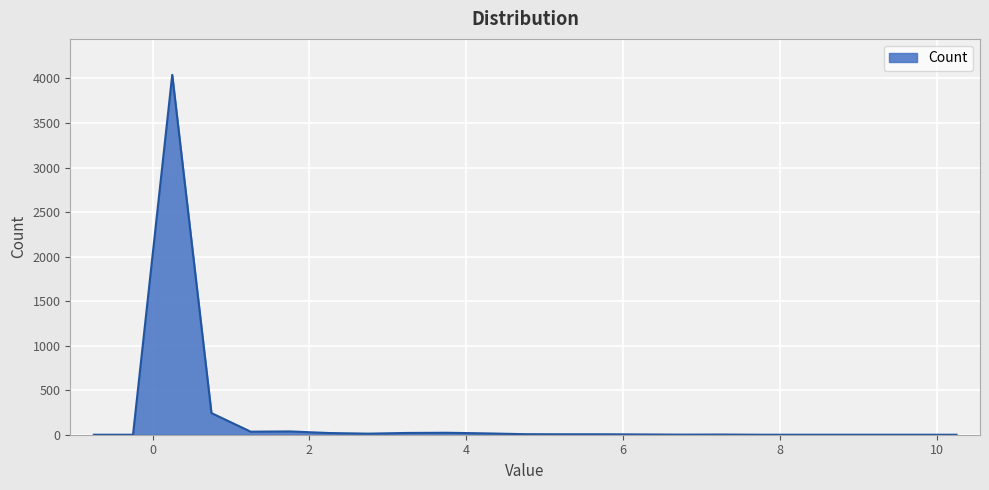

What is the greatest value displayed?

4040